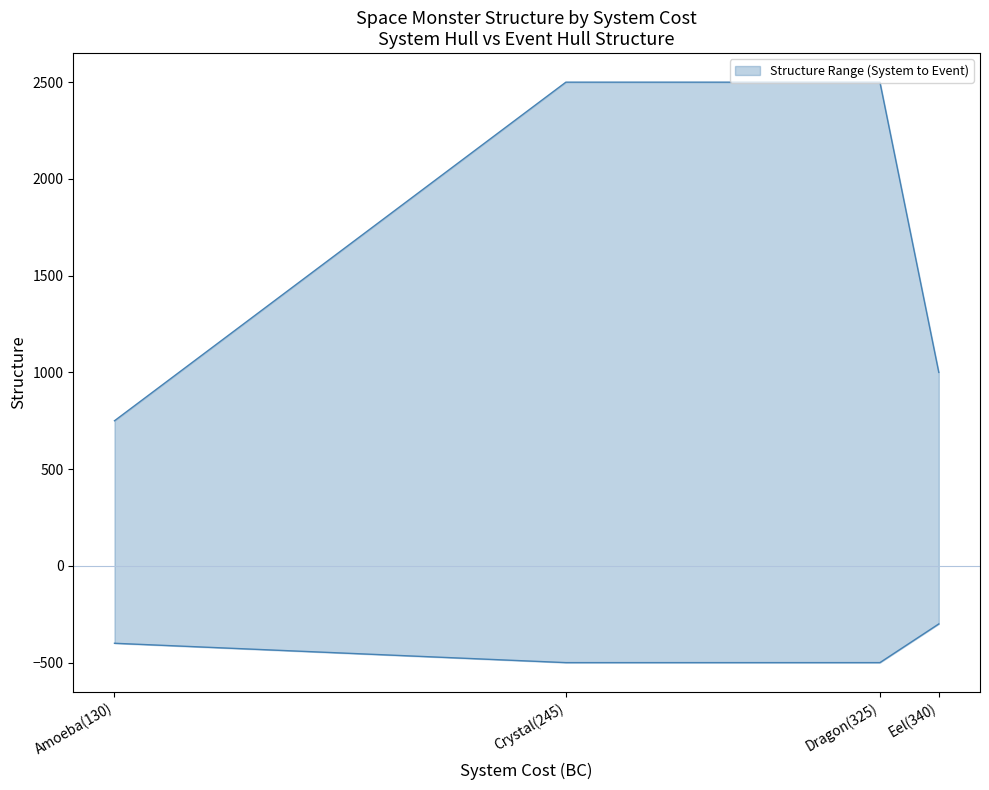

At how many categories does at least one series exceed 2396?

2